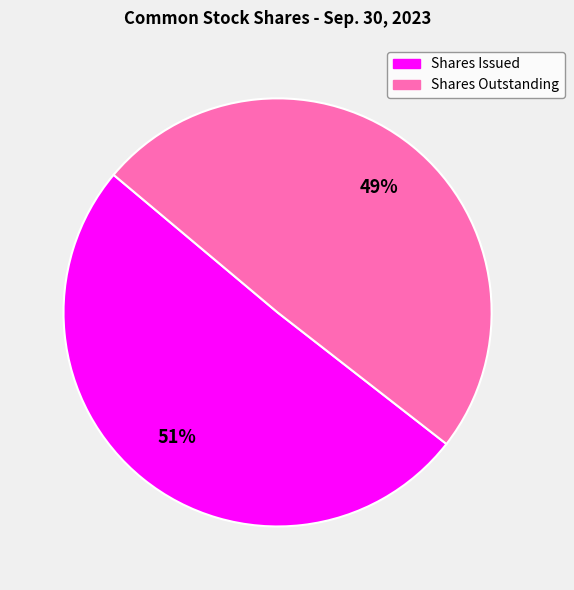

Count the number of slices in the pie.

2